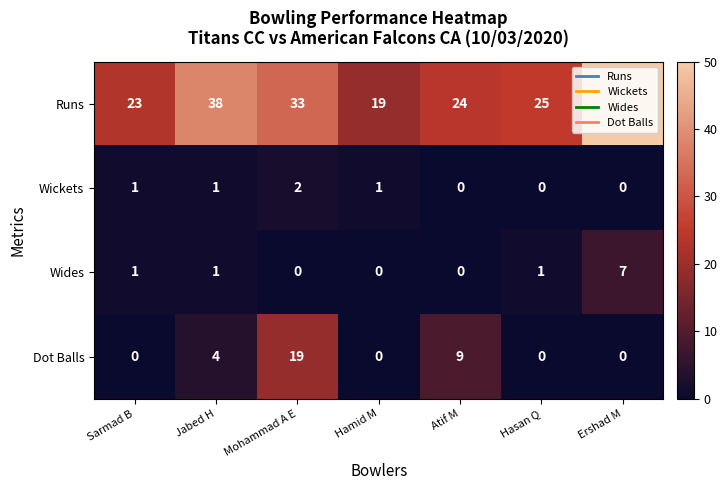

What is the total value across all series at Mohammad A E?

54